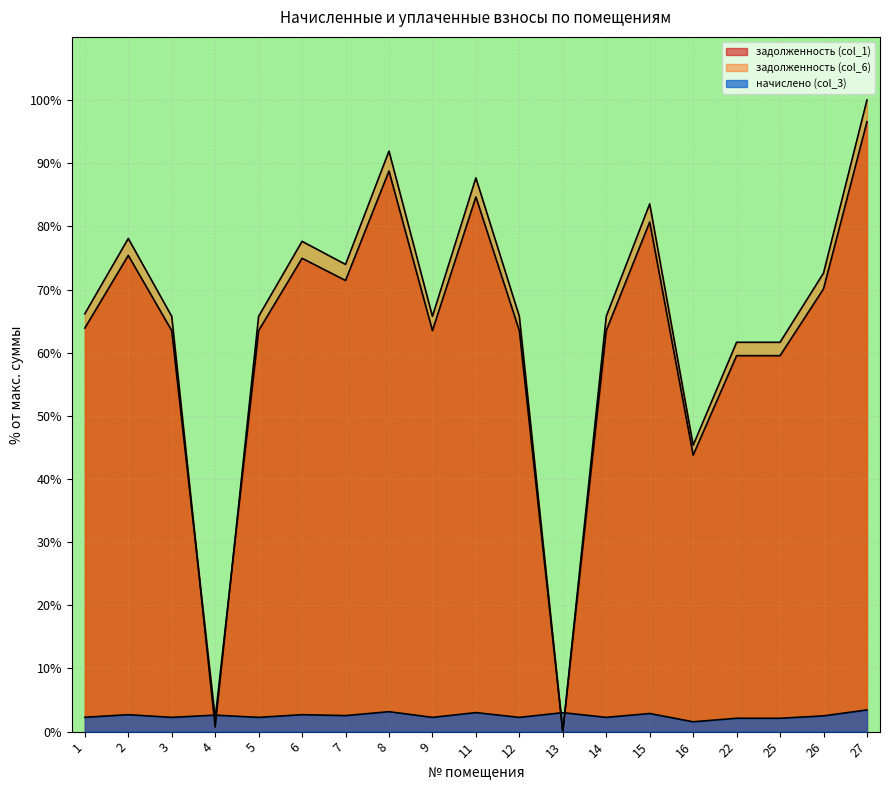

How many interior local peaks does the начислено (col_3) series have?

7